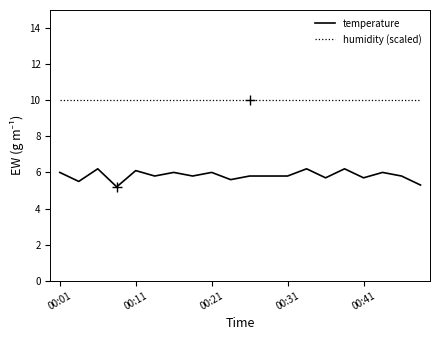

Which series has the widest spread of values?

temperature